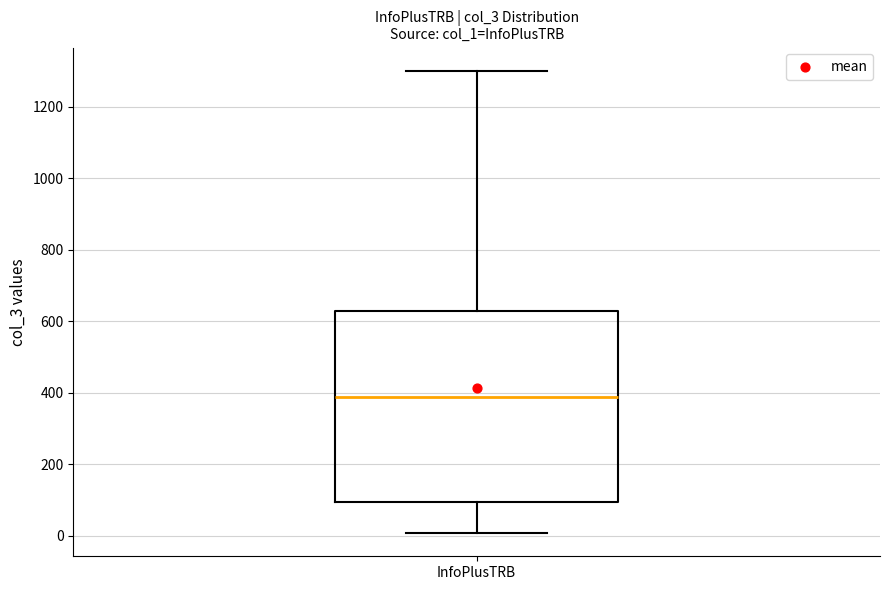

Transcribe this box plot: give where the median line is, the range the box spans, and where the two whiskers end, as read against the y-axis. The values are not printed on the chart, so give them approximately, as read against the axis.

median 380, box 100 to 620, whiskers 0 to 1300